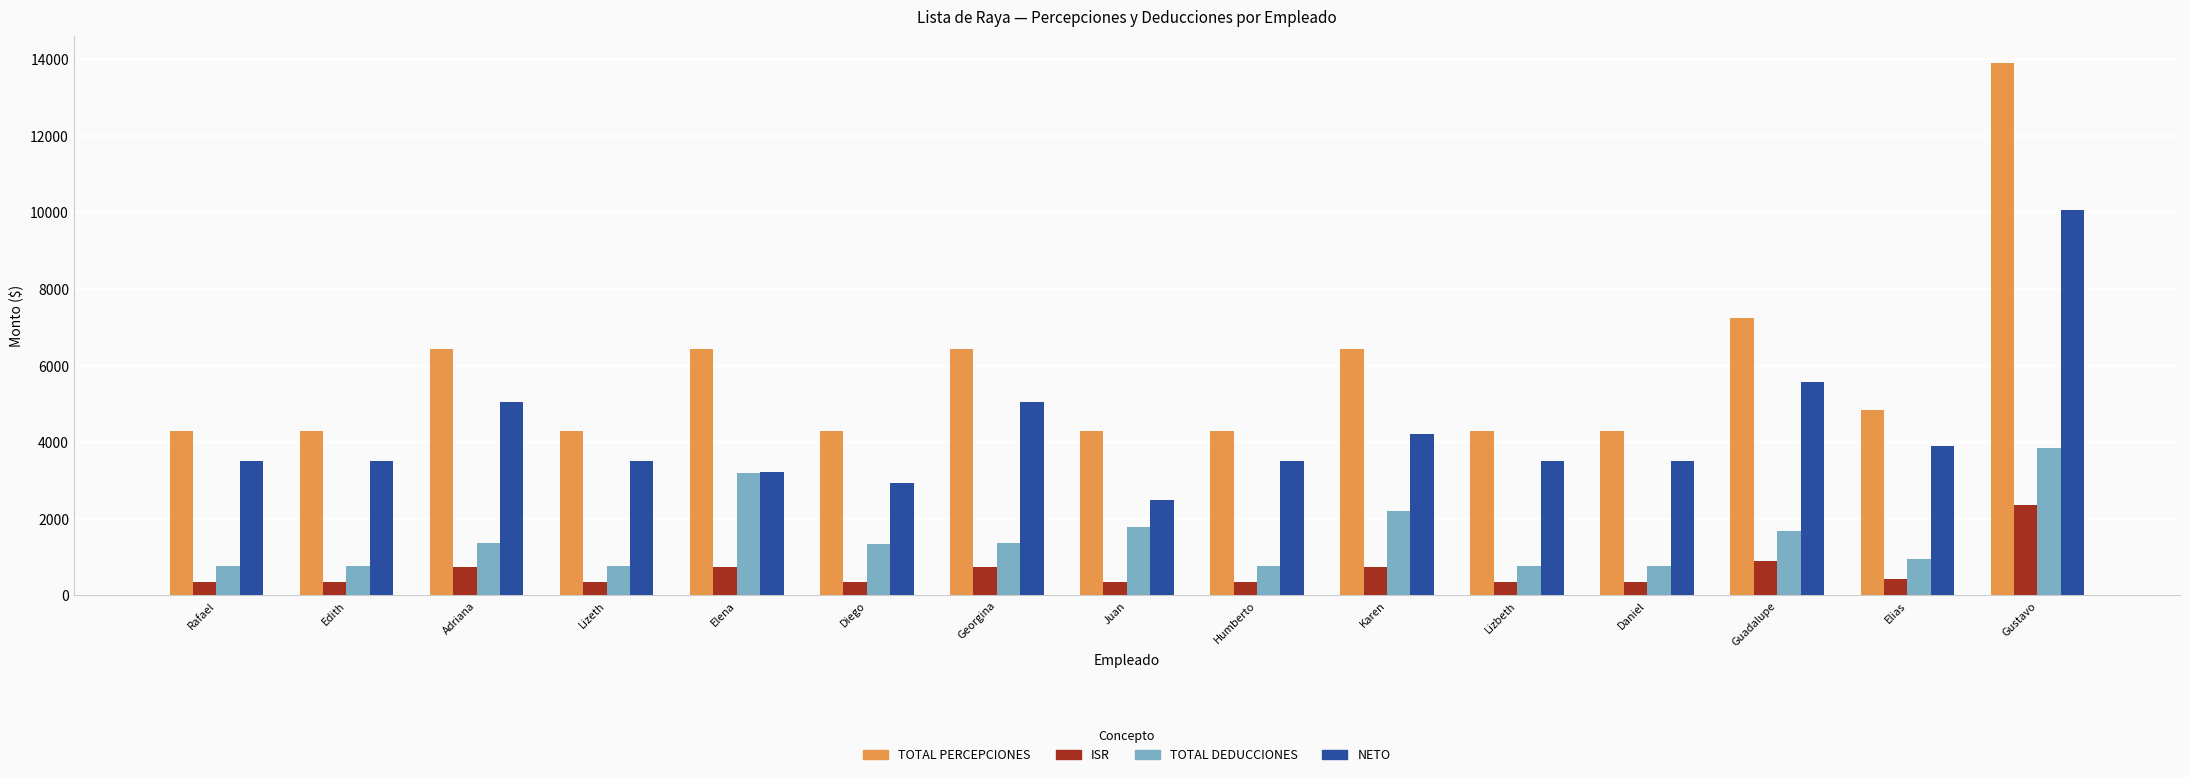

How many distinct data groups are displayed?

4